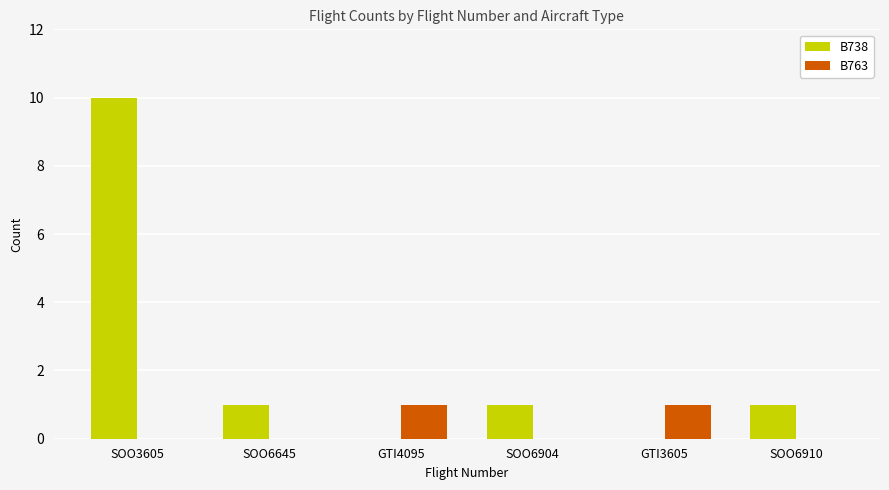

True or false: B738 has a value of 10 at SOO3605.

True